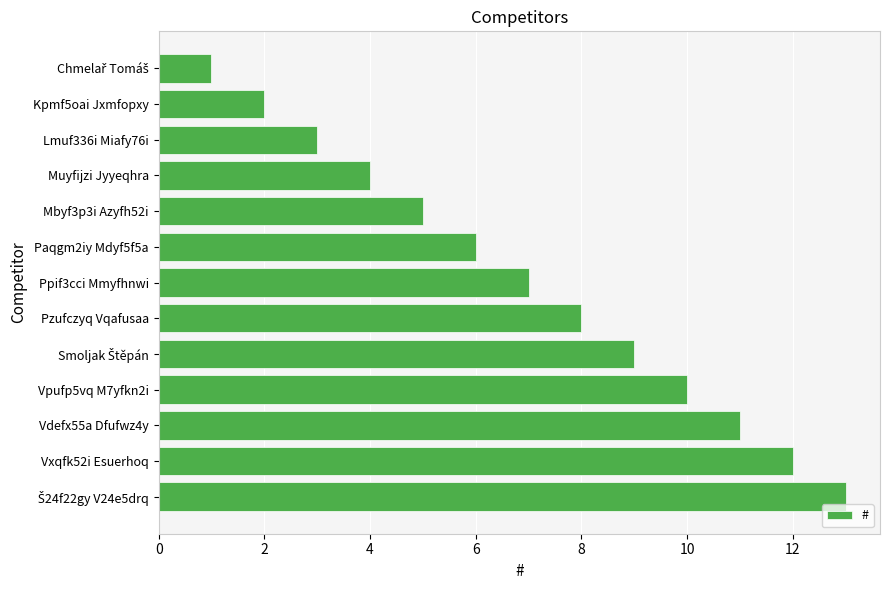

The value at Pzufczyq Vqafusaa is 8. True or false?

True